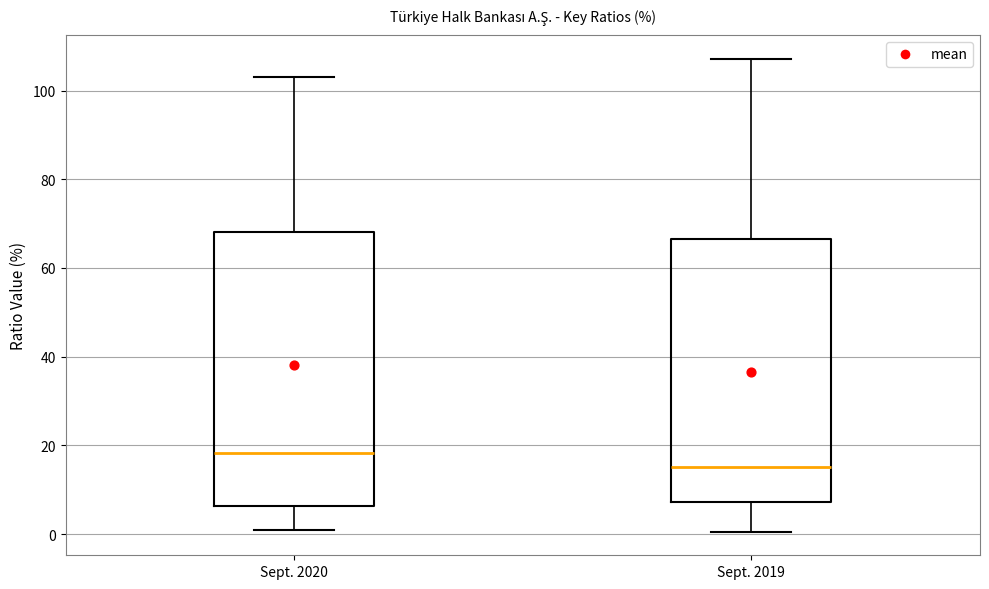

Comparing the boxes themselves (not the whiskers), which one is the tallest?

Sept. 2020